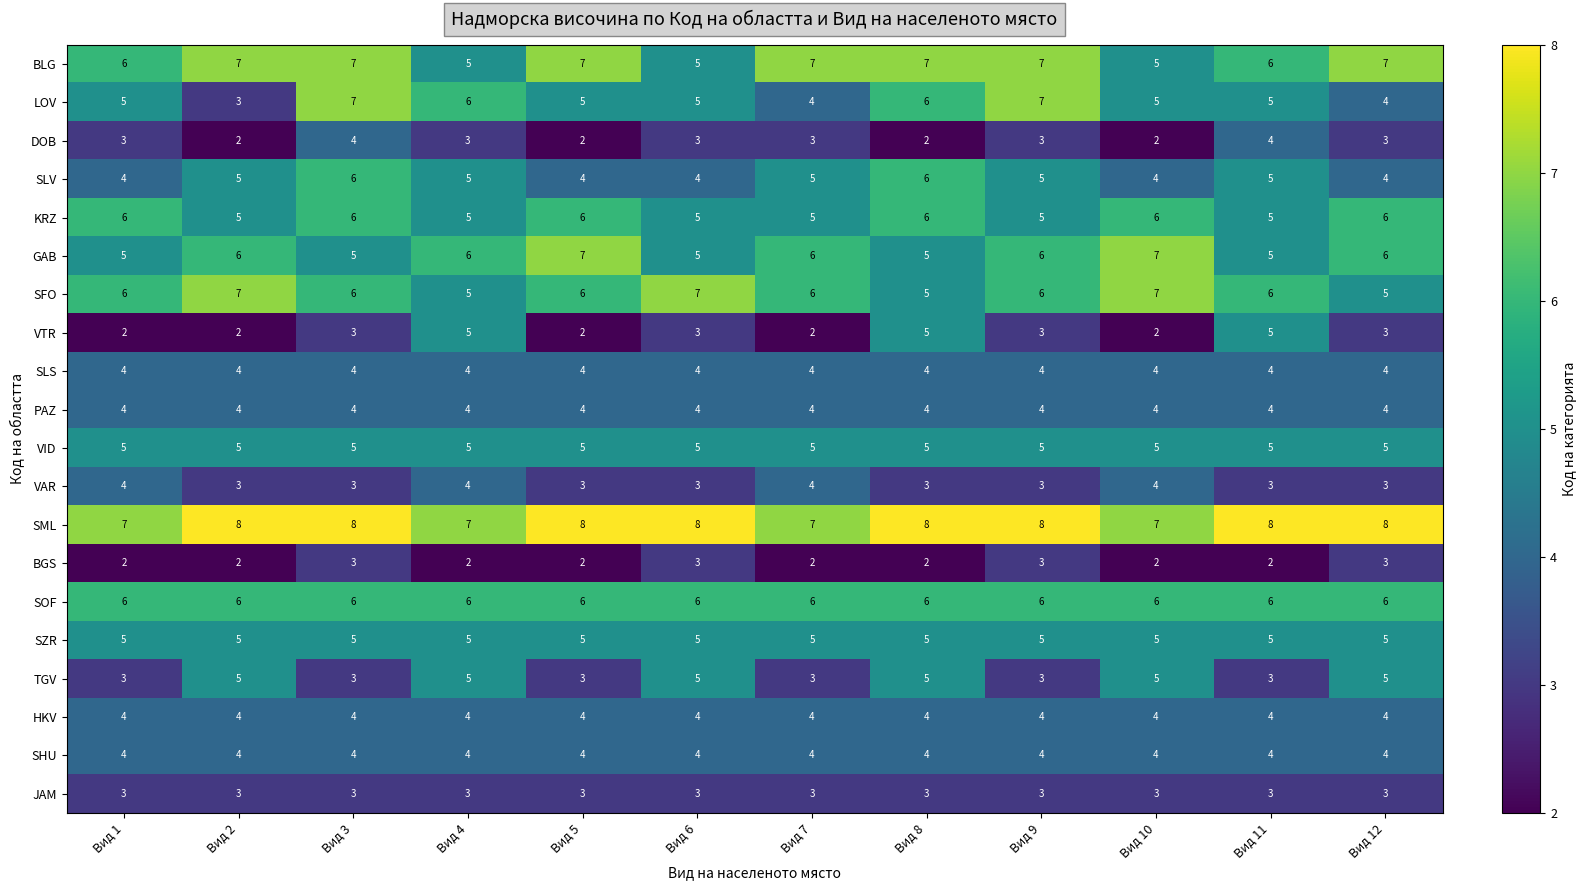

True or false: BGS has a value of 2 at Вид 5.

True